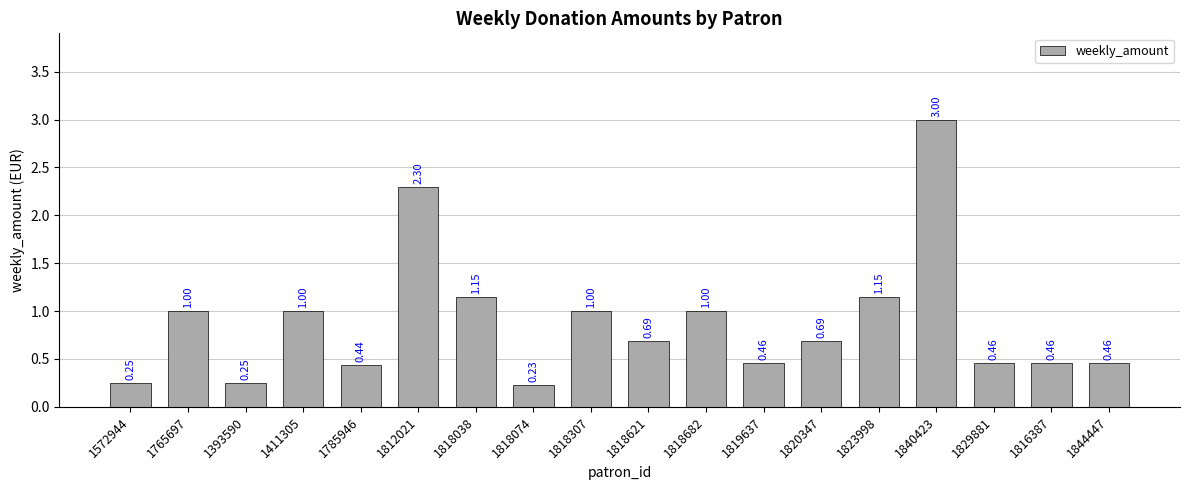

Does the chart contain stacked bars?

No